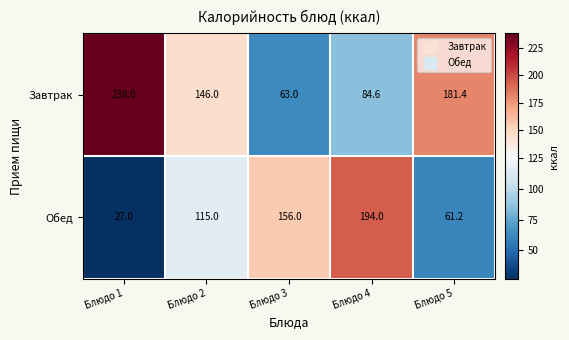

At how many categories does at least one series exceed 110?

5